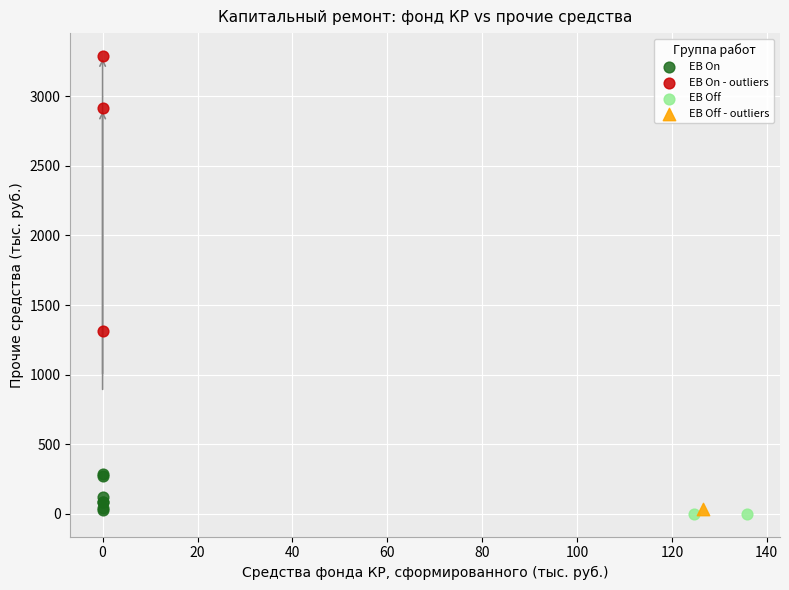

What are all the series names shown in the legend?

EB On, EB On - outliers, EB Off, EB Off - outliers